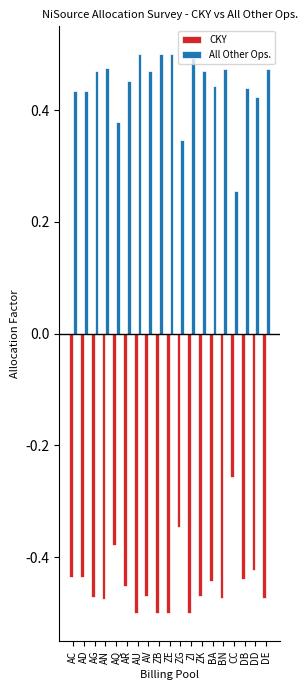

What are all the series names shown in the legend?

CKY, All Other Ops.